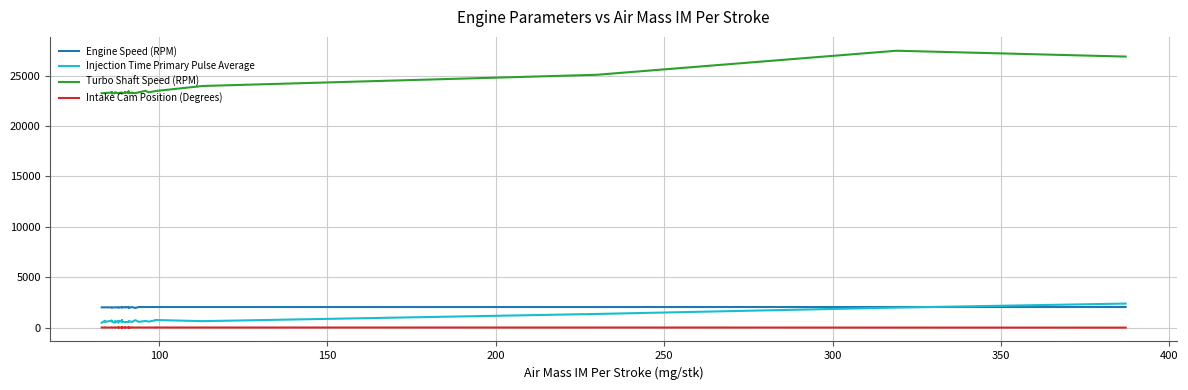

What is the difference between the maximum and second lowest values in the Turbo Shaft Speed (RPM) series?

4224.0